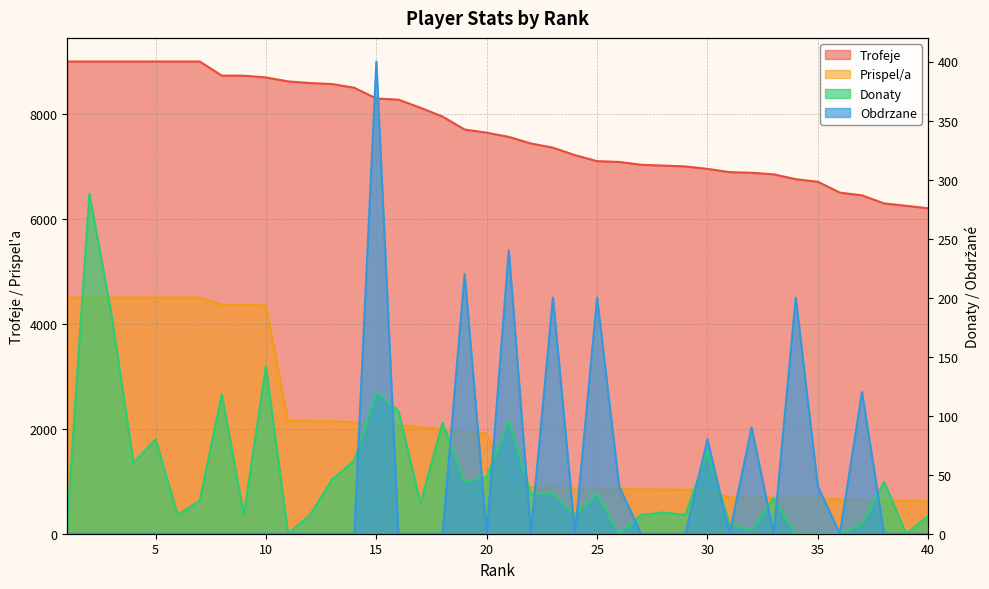

At which category does Obdrzane reach its first local peak?

15